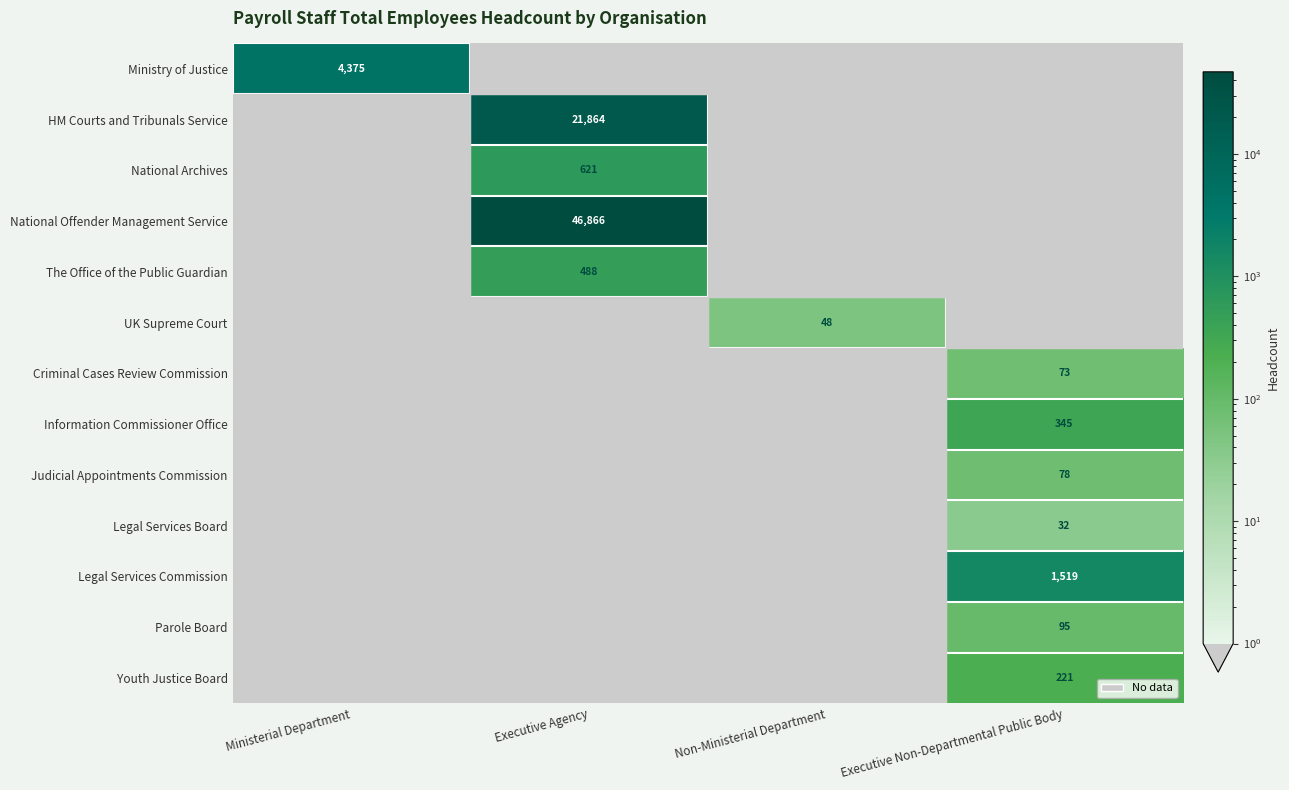

Which category has the highest value across all series?

Executive Agency